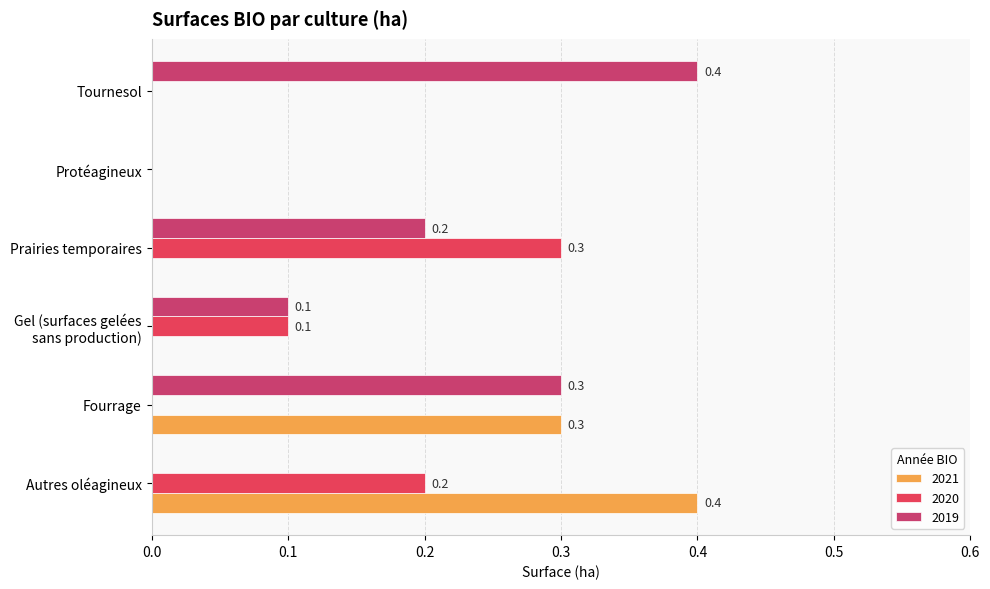

How many data points in 2019 are above 0?

4